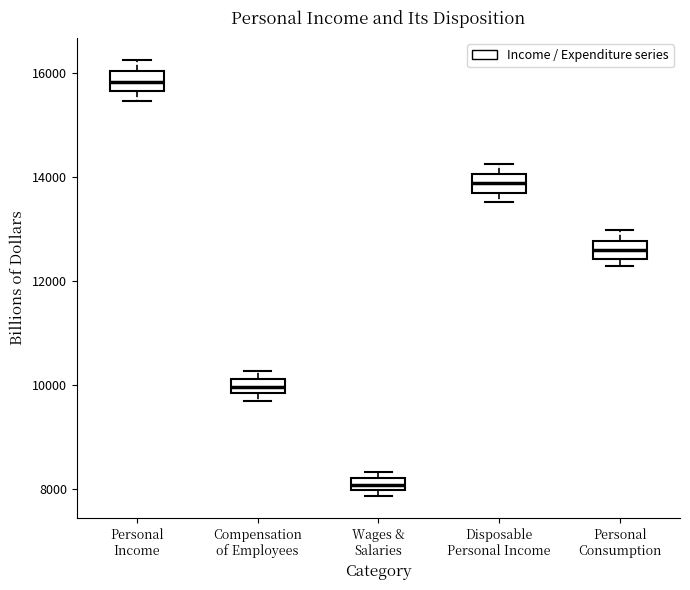

Where is the lower edge of the box for Personal Income on the y-axis? The values are not printed on the chart, so give them approximately, as read against the axis.

15600